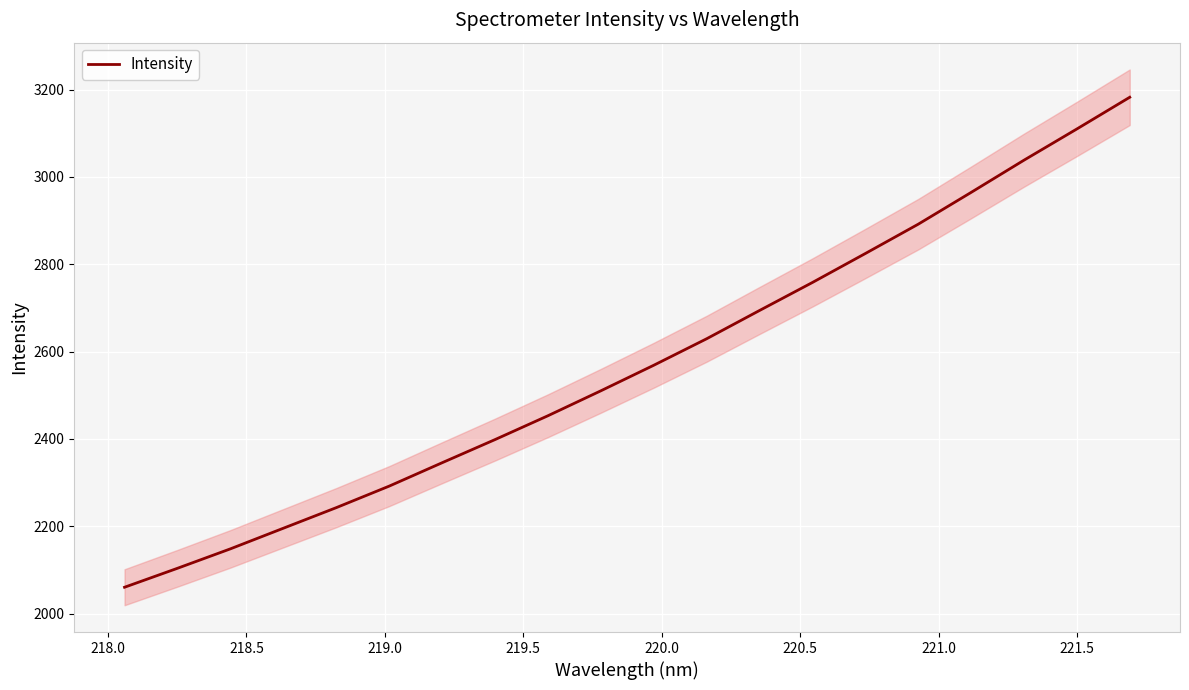

How many categories are shown in the chart?

20